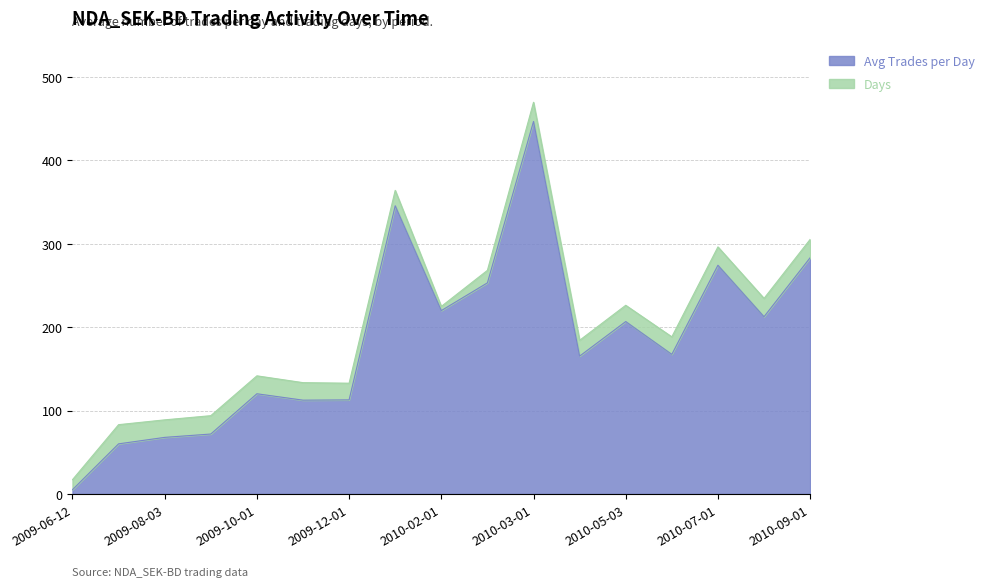

What is the difference between the second highest and second lowest values?

285.4